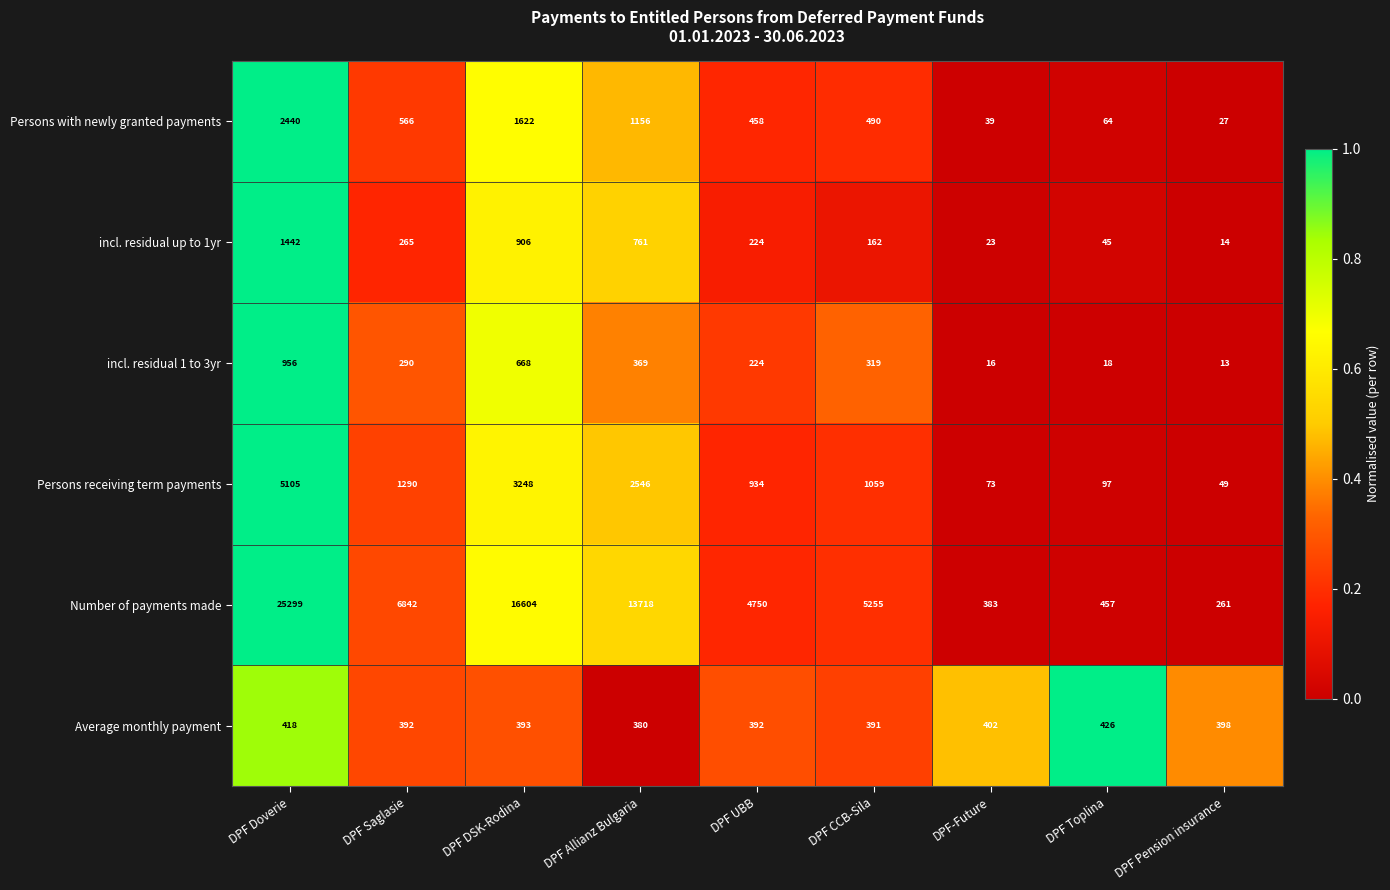

Rank the series at DPF Saglasie from highest to lowest value.

Number of payments made, Persons receiving term payments, Persons with newly granted payments, Average monthly payment, incl. residual 1 to 3yr, incl. residual up to 1yr